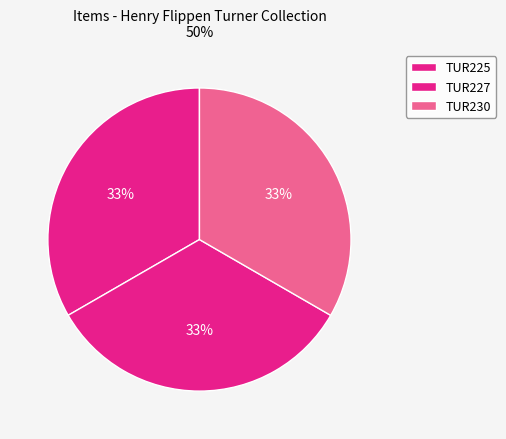

Is it true that TUR225 is 33% of the pie?

True